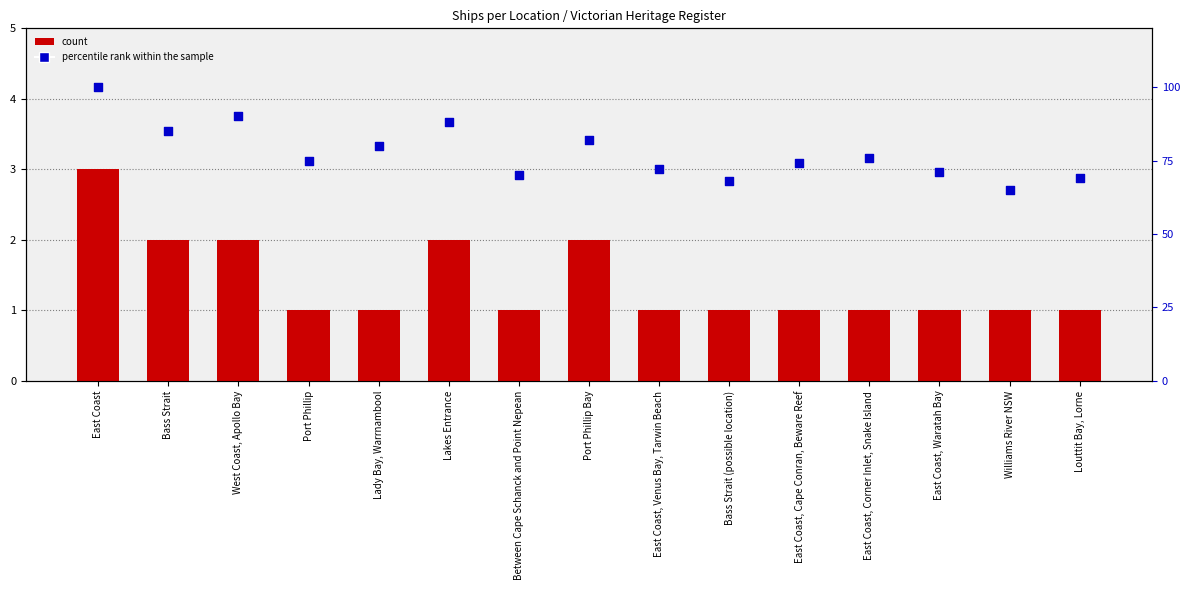

Which series has the largest Y range (max minus min)?

percentile rank within the sample